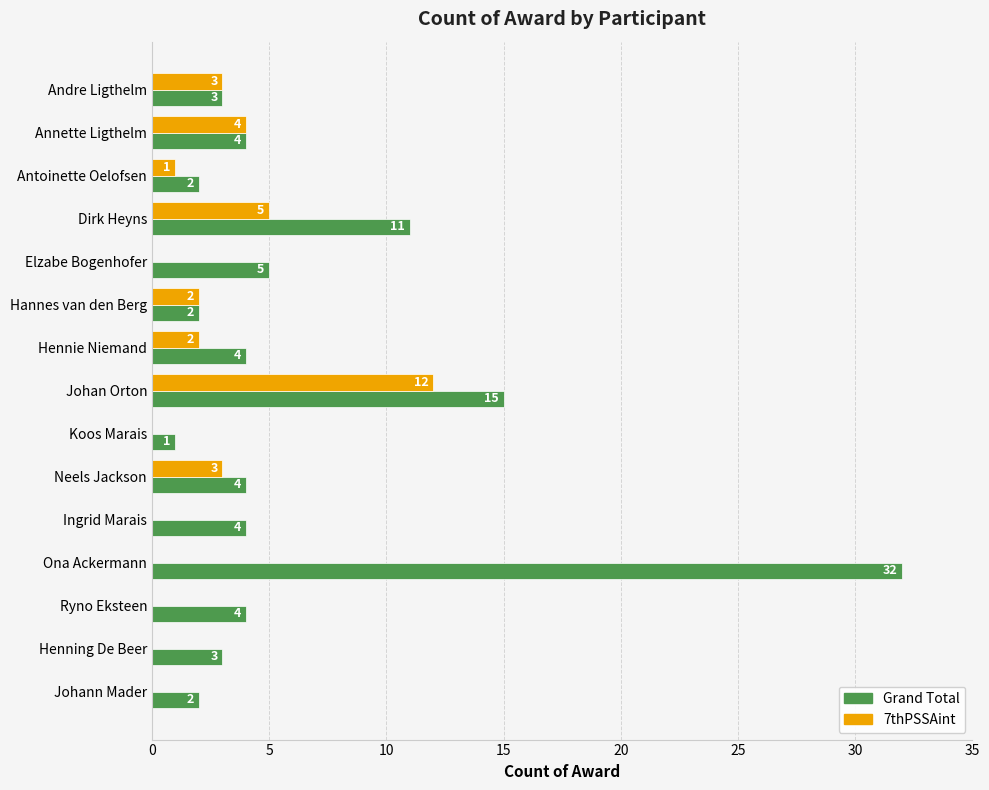

At which category is the sum across all series the highest?

Ona Ackermann